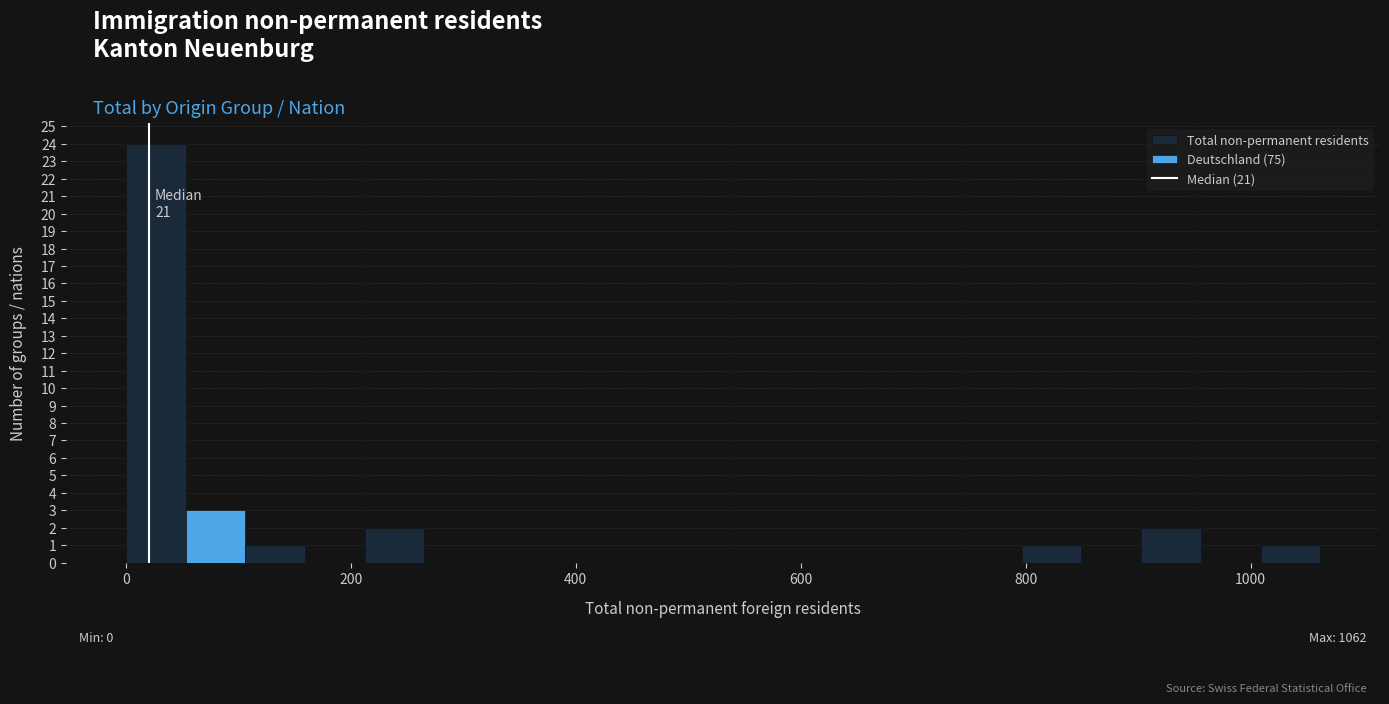

Read against the x-axis, roughly where is the centre of the tallest bar?

20